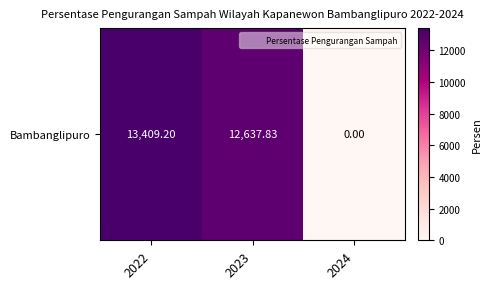

The chart shows a value of 0.0 at 2024. True or false?

True